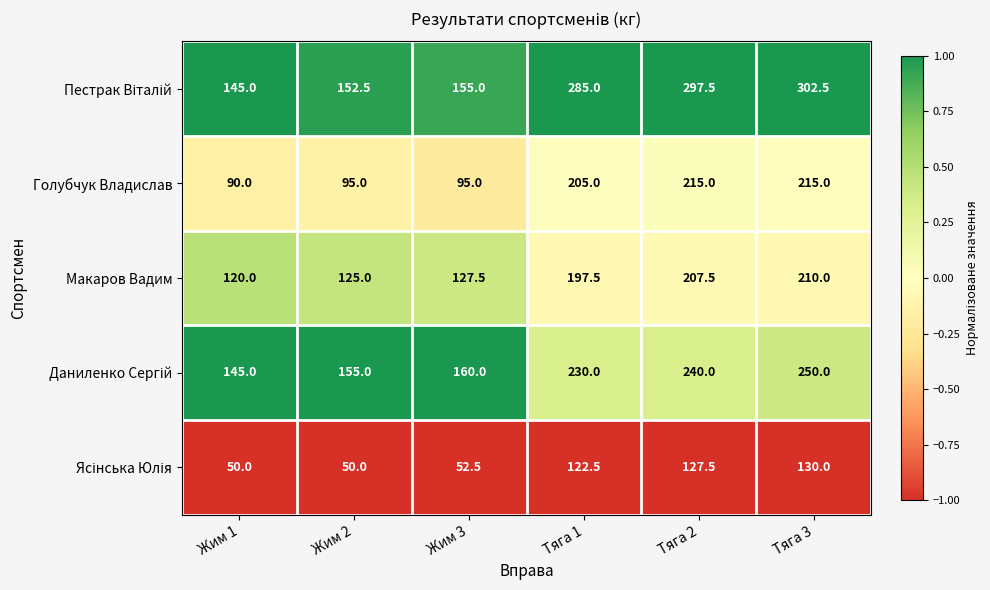

What is the spread (max minus min) of values at Тяга 1?

162.5